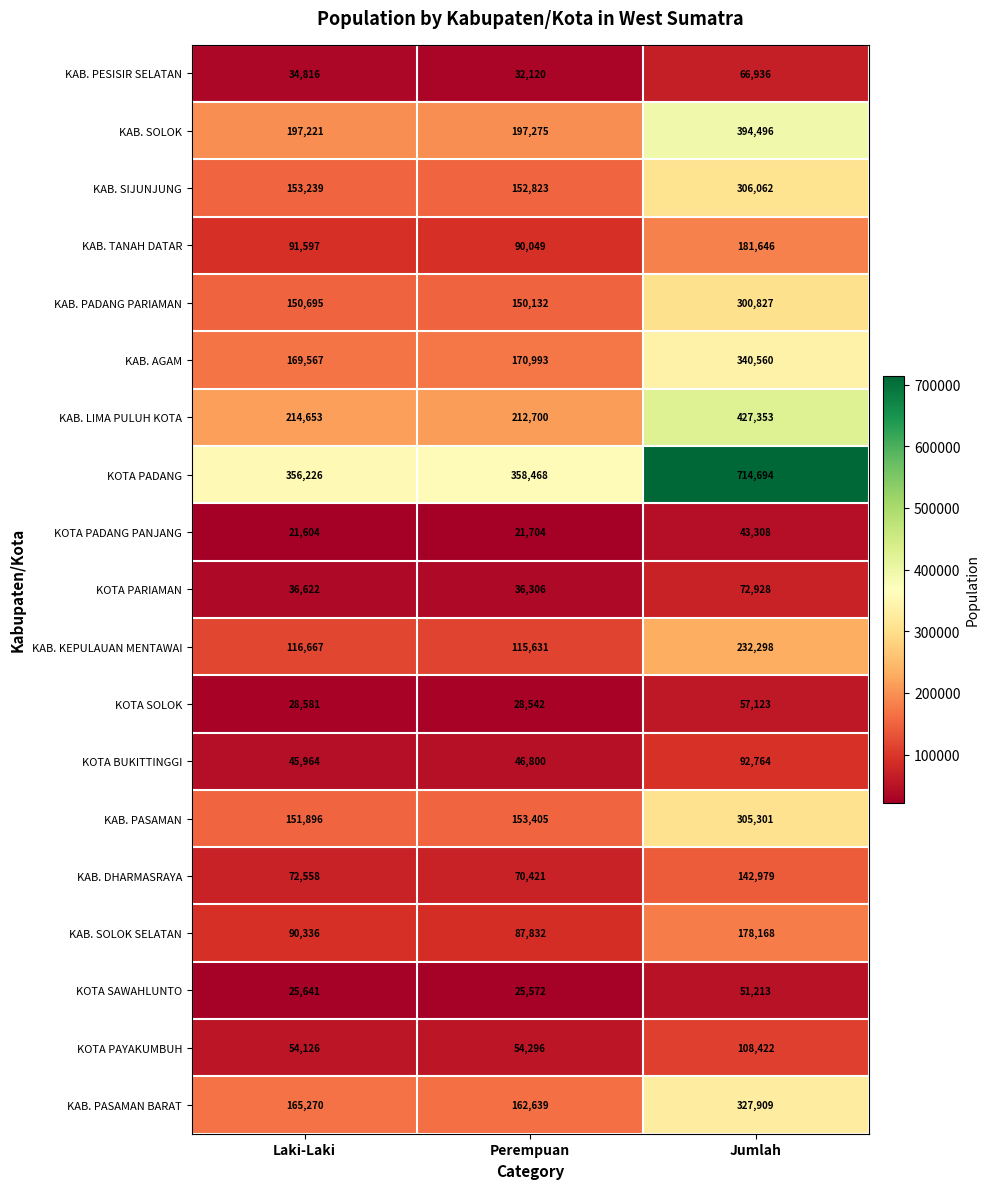

How many categories are shown in the chart?

3